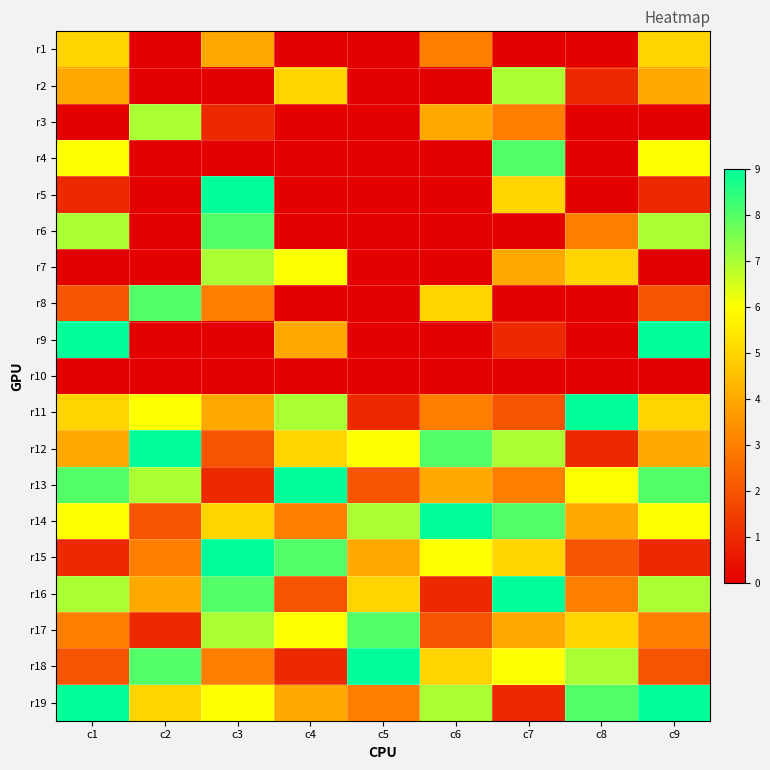

At how many categories does at least one series exceed 8?

9